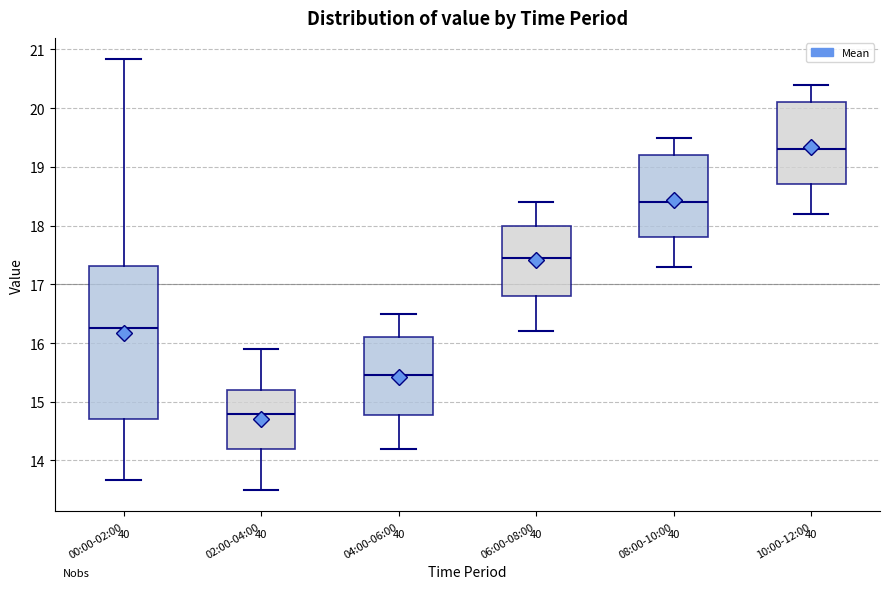

Reading left to right, transcribe this box plot: for each box, give where its median line is, the range the box spans, and where its two whiskers end, as read against the y-axis. The values are not printed on the chart, so give them approximately, as read against the axis.

00:00-02:00: median 16.3, box 14.7 to 17.3, whiskers 13.7 to 20.8
02:00-04:00: median 14.8, box 14.2 to 15.2, whiskers 13.5 to 15.9
04:00-06:00: median 15.5, box 14.8 to 16.1, whiskers 14.2 to 16.5
06:00-08:00: median 17.5, box 16.8 to 18.0, whiskers 16.2 to 18.4
08:00-10:00: median 18.4, box 17.8 to 19.2, whiskers 17.3 to 19.5
10:00-12:00: median 19.3, box 18.7 to 20.1, whiskers 18.2 to 20.4